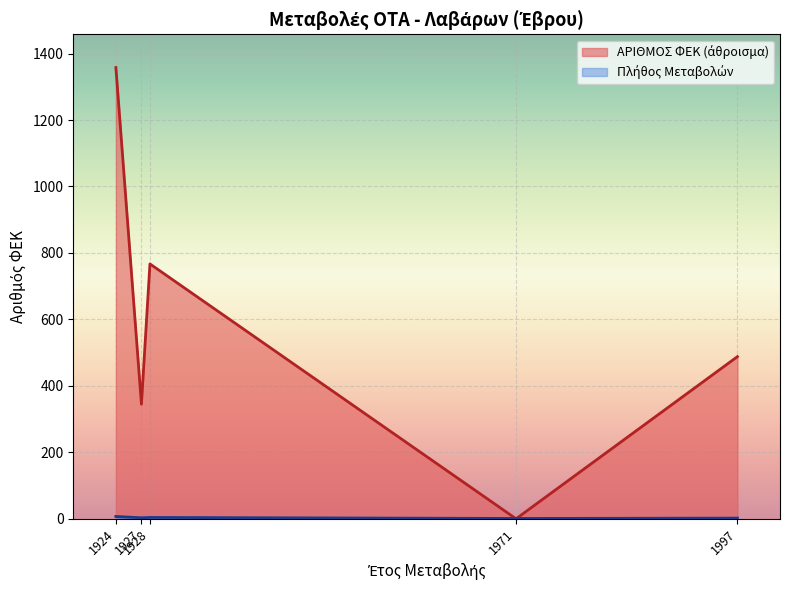

Is the value of ΕΤΟΣ ΜΕΤΑΒΟΛΗΣ at 1924 greater than the value of ΑΡΙΘΜΟΣ ΦΕΚ at 1924?

Yes